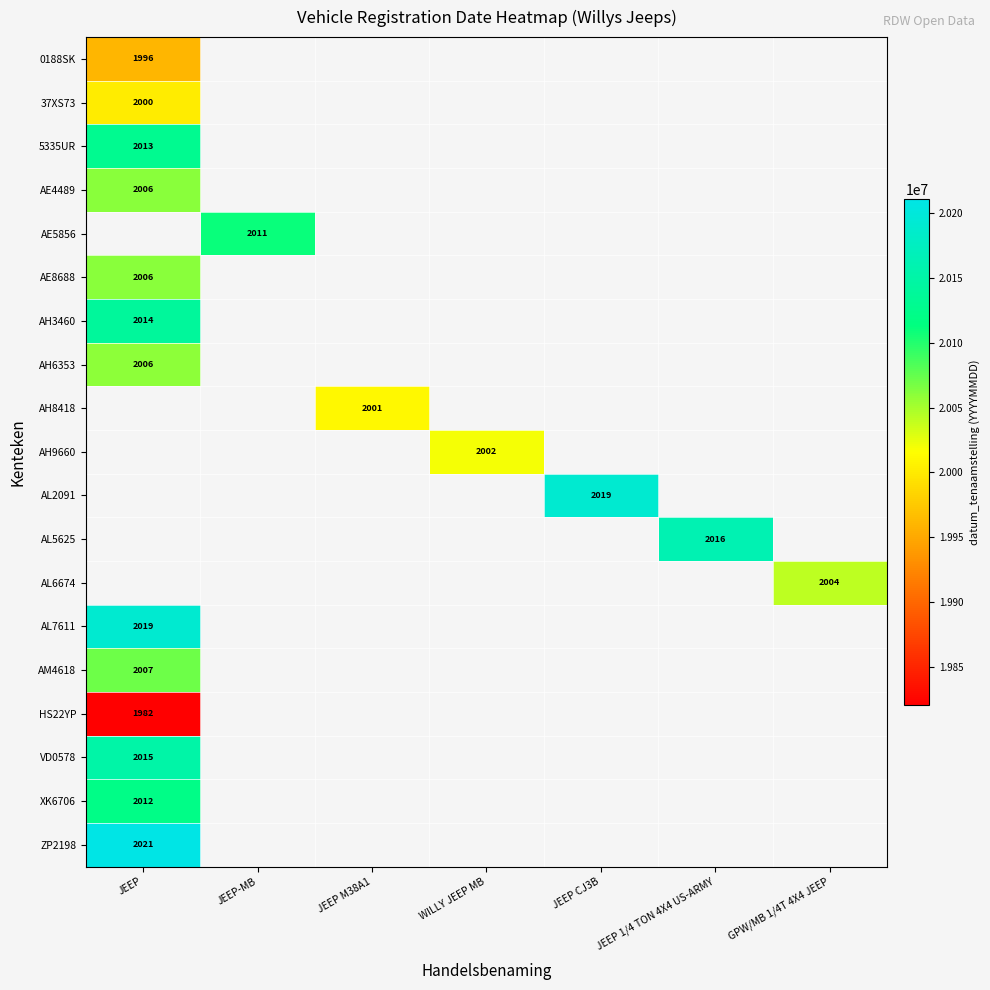

Which has a higher value, JEEP or JEEP 1/4 TON 4X4 US-ARMY?

JEEP 1/4 TON 4X4 US-ARMY